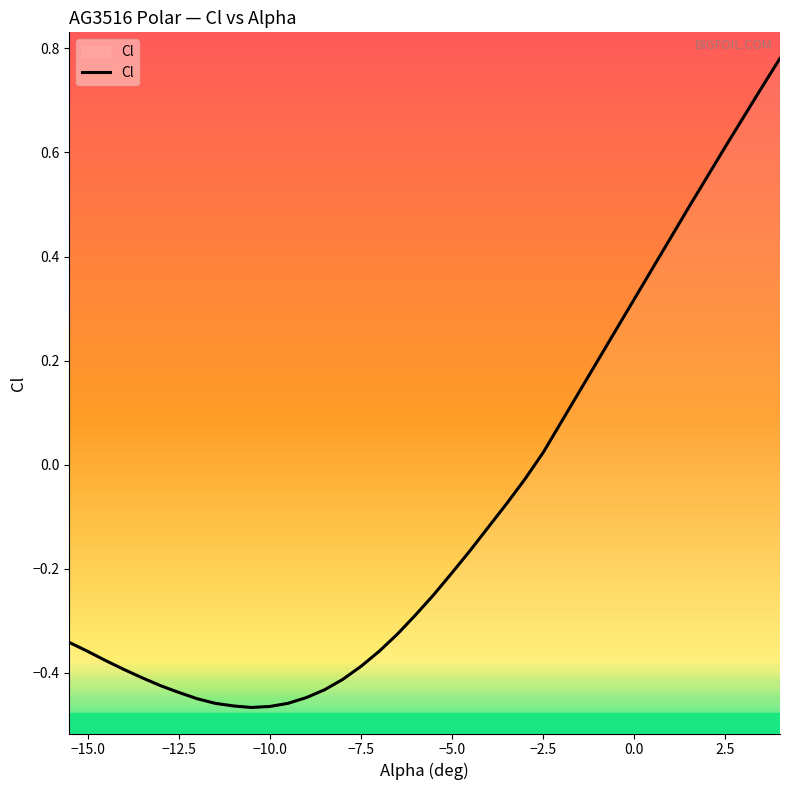

How many lines are shown in the chart?

1